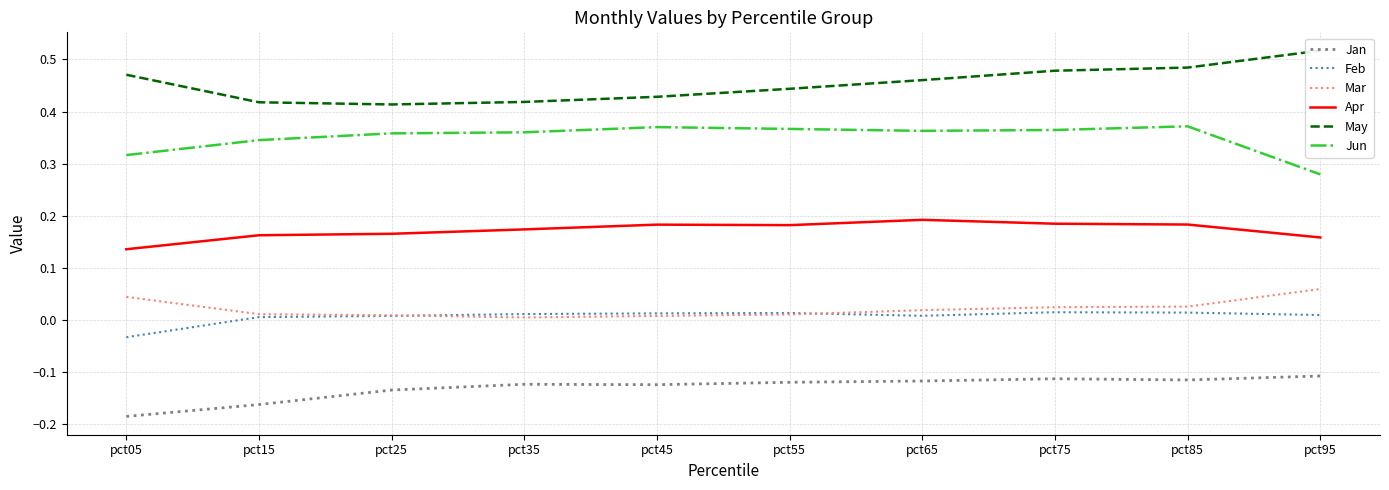

What is the maximum value shown in the chart?

0.5